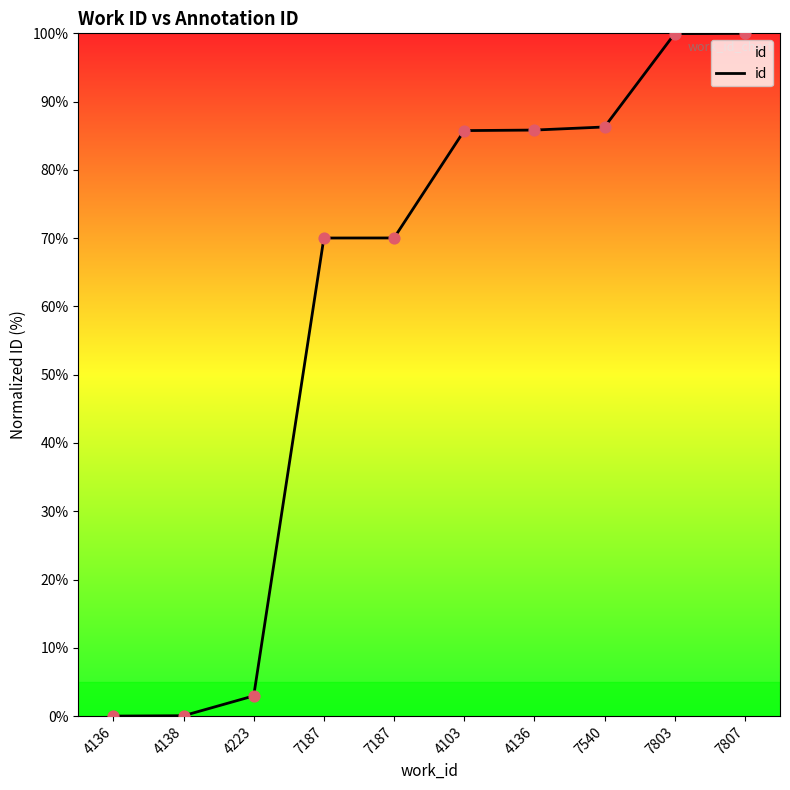

What is the change in value from 7187 to 4103?

+15.7